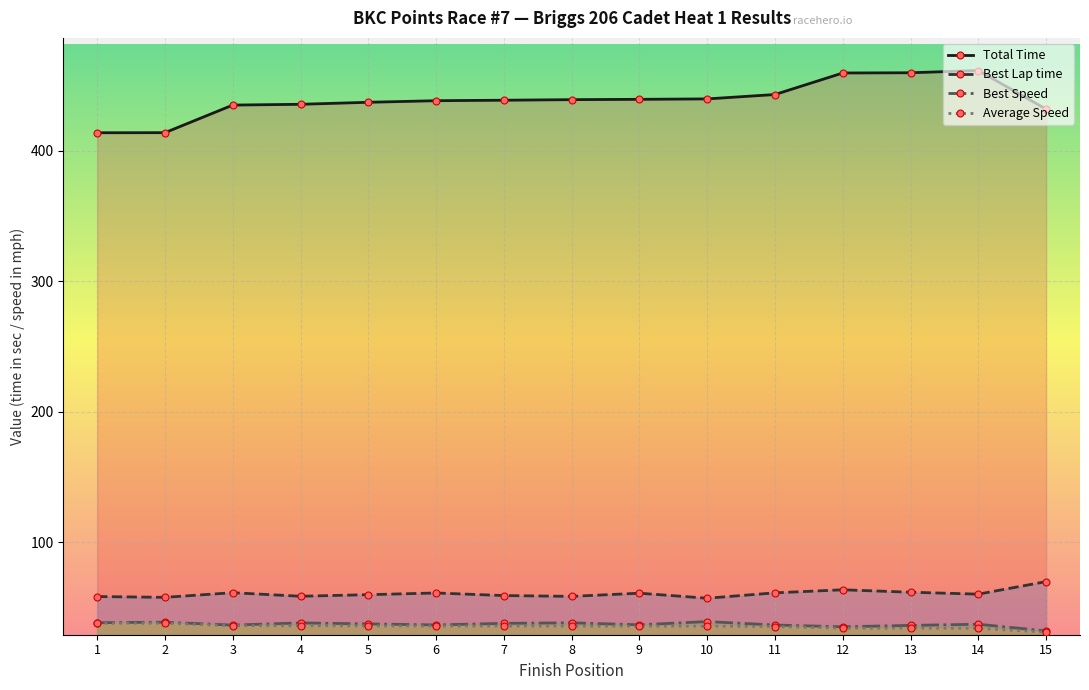

Which series has the largest total across all categories?

Total Time